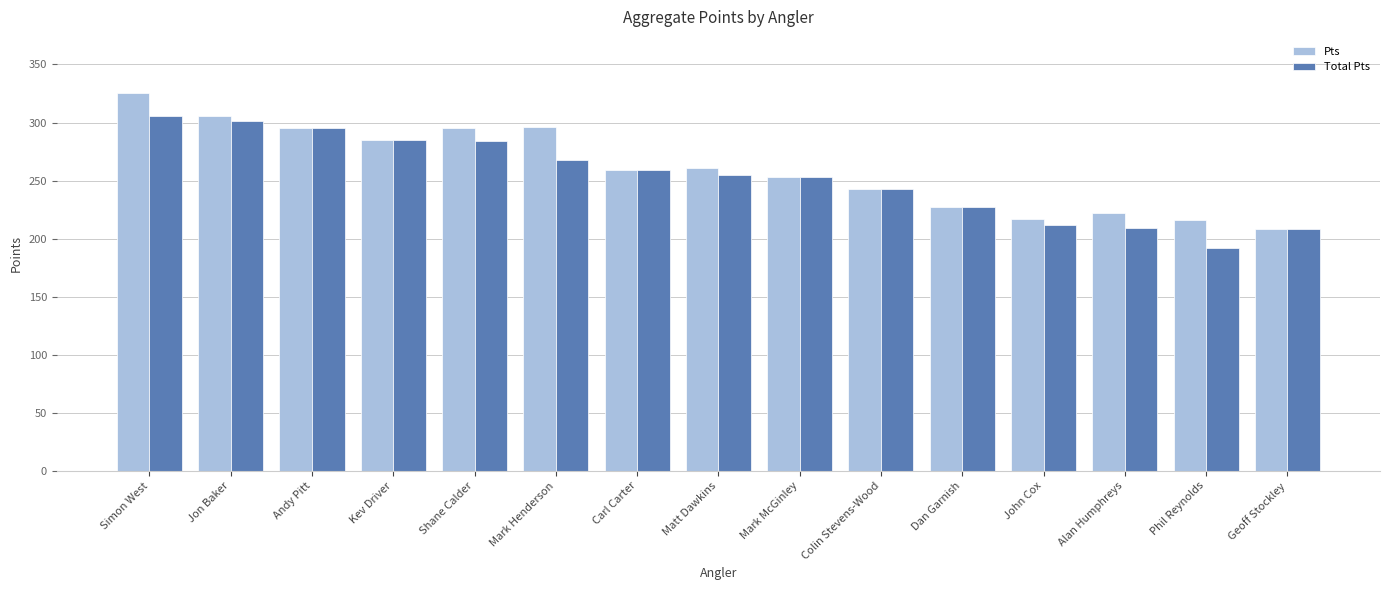

Between Andy Pitt and Matt Dawkins, which series saw the biggest shift?

Total Pts